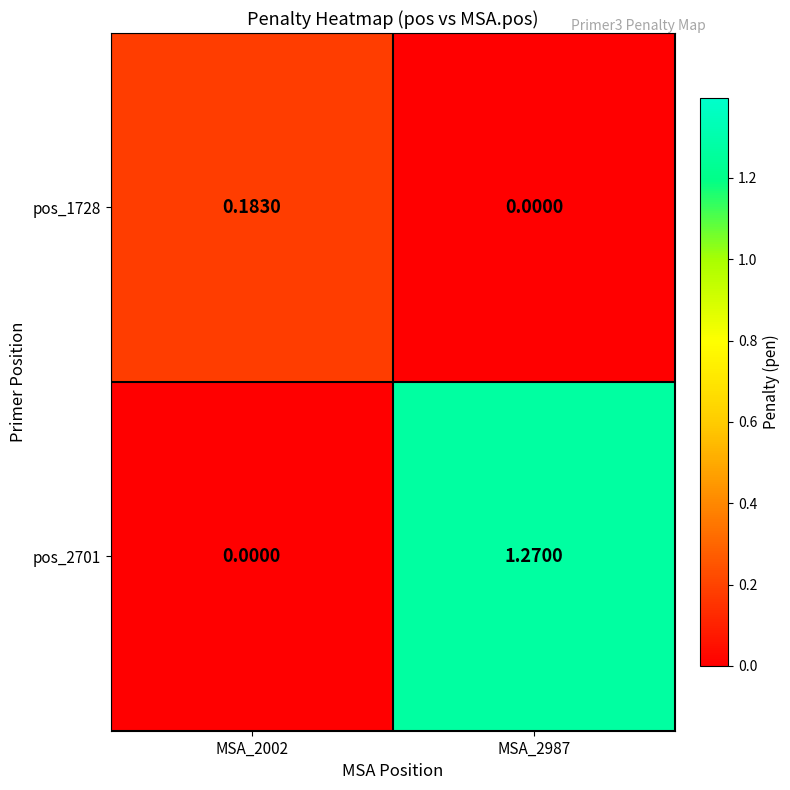

Is the value of pos_1728 at MSA_2002 greater than the value of pos_2701 at MSA_2002?

Yes